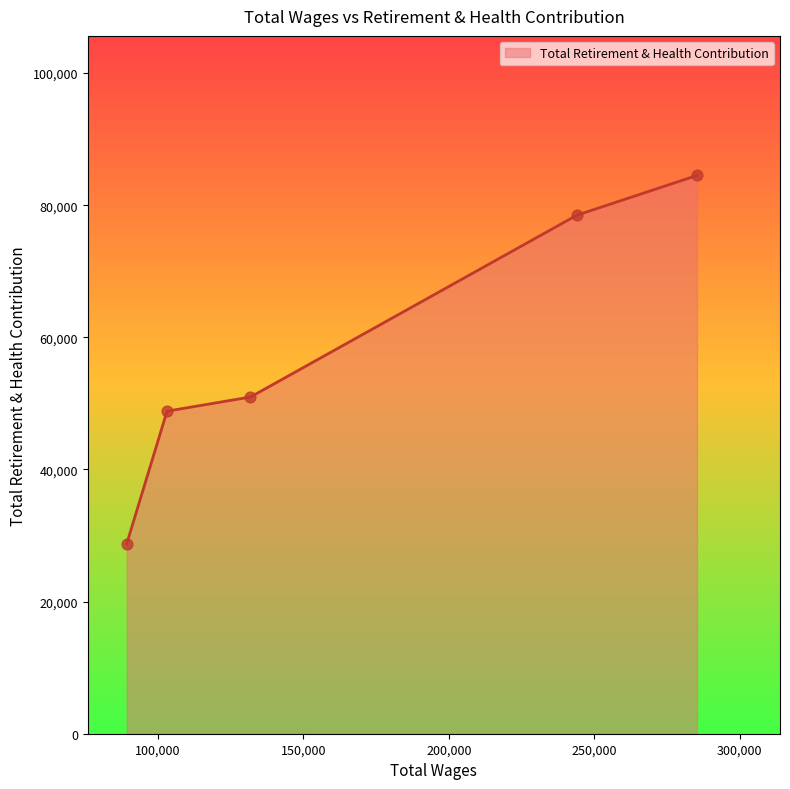

What is the smallest value displayed?

28778